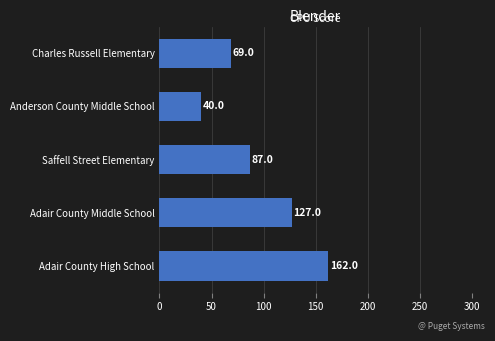

The chart shows a value of 69 at Charles Russell Elementary. True or false?

True